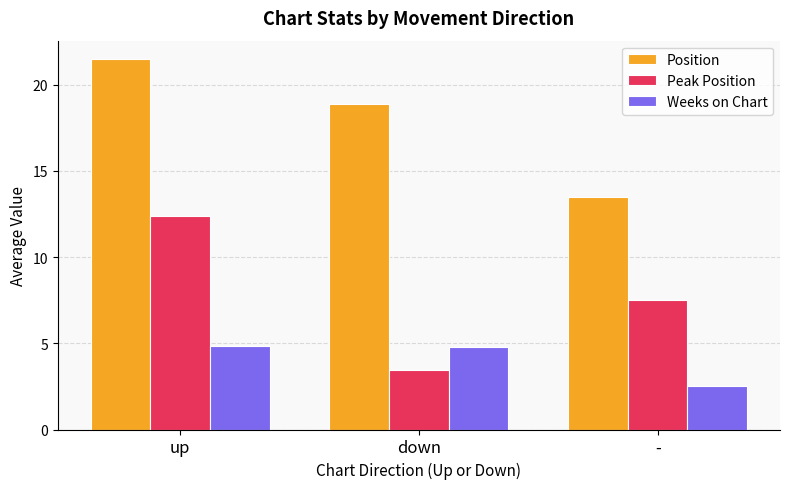

What is the label of the 3rd bar from the left?

-